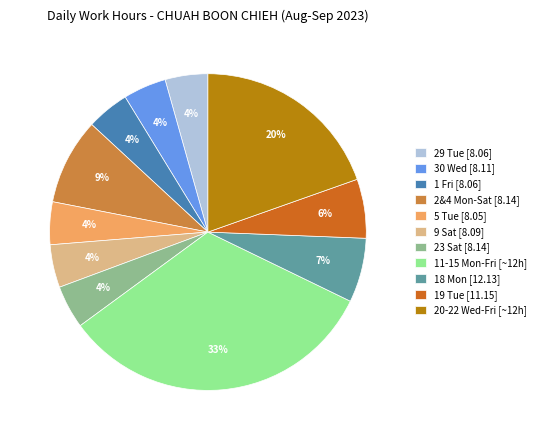

Count the number of slices in the pie.

11